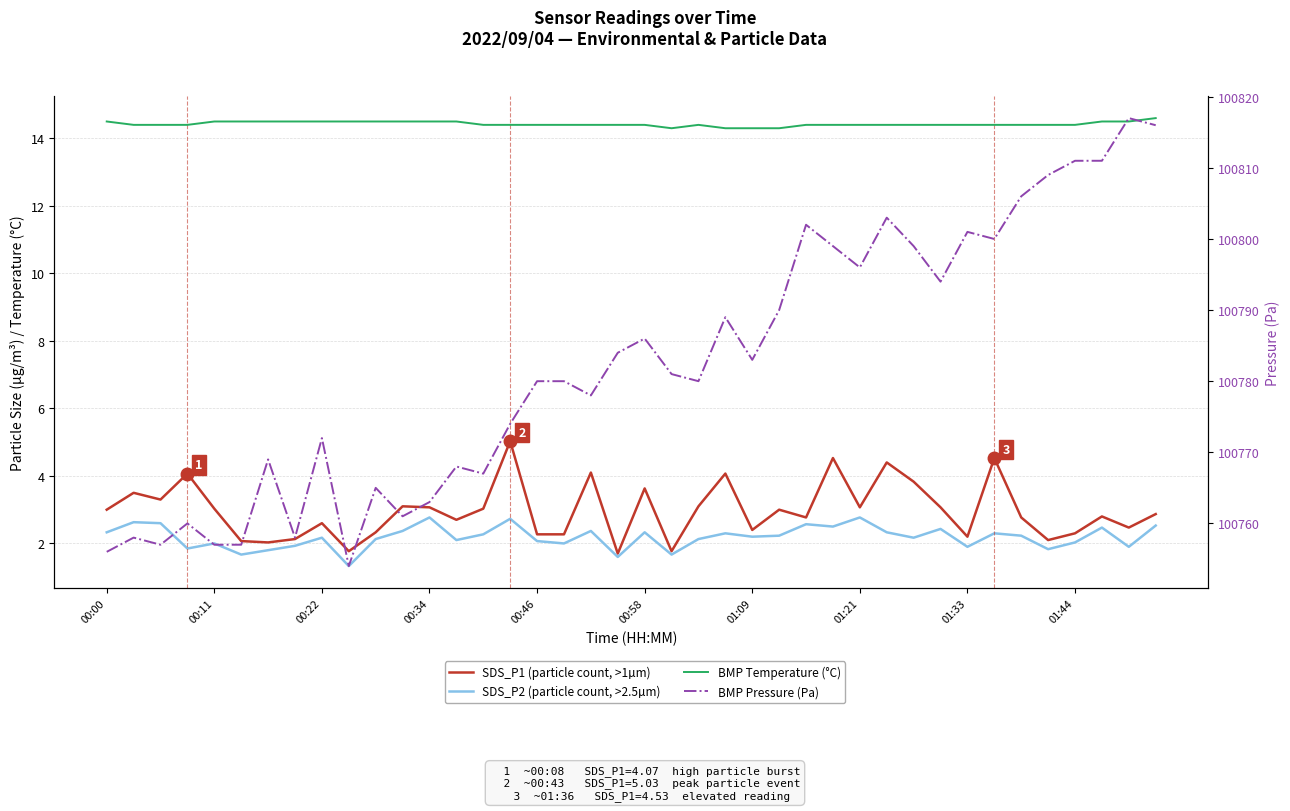

True or false: SDS_P1 (particle count, >1µm) has more than 2 points higher than both neighbors.

True